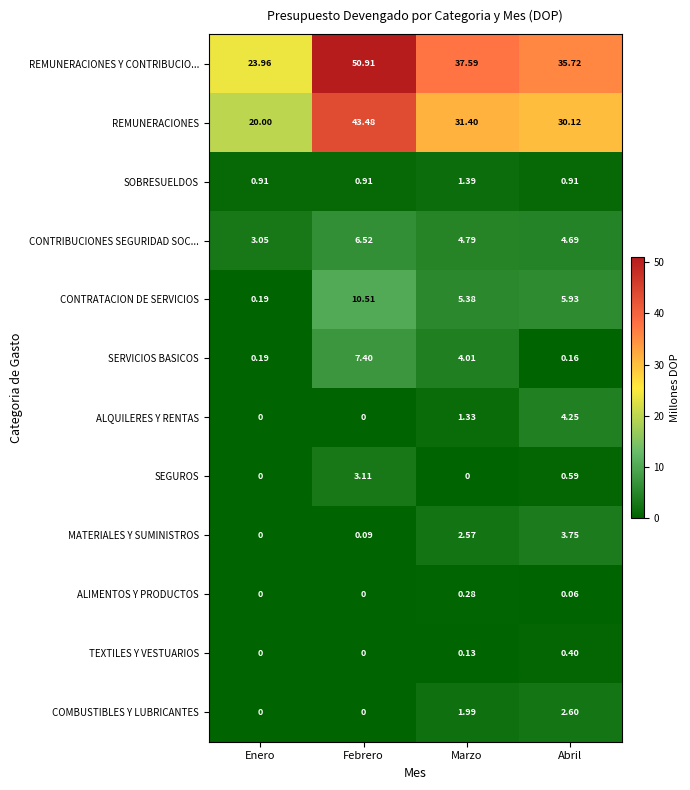

List the series in order of their peak value, lowest first.

ALIMENTOS Y PRODUCTOS, TEXTILES Y VESTUARIOS, SOBRESUELDOS, COMBUSTIBLES Y LUBRICANTES, SEGUROS, MATERIALES Y SUMINISTROS, ALQUILERES Y RENTAS, CONTRIBUCIONES SEGURIDAD SOC..., SERVICIOS BASICOS, CONTRATACION DE SERVICIOS, REMUNERACIONES, REMUNERACIONES Y CONTRIBUCIO...